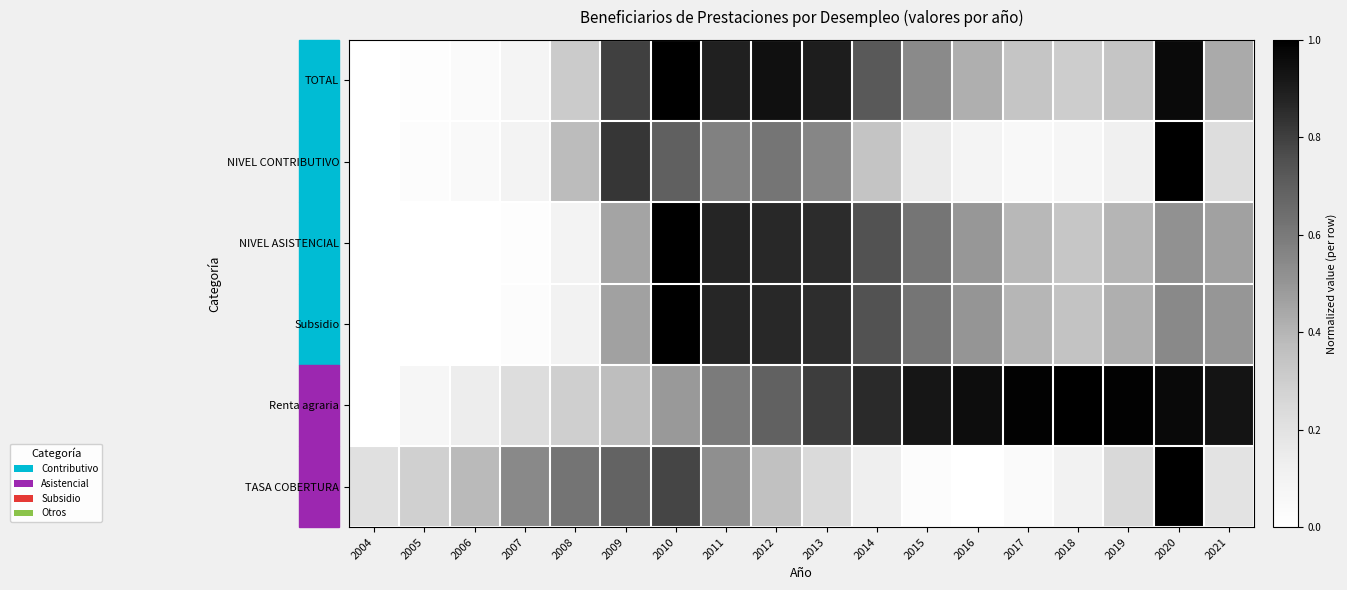

What is the total value across all series at 2016?

2.5